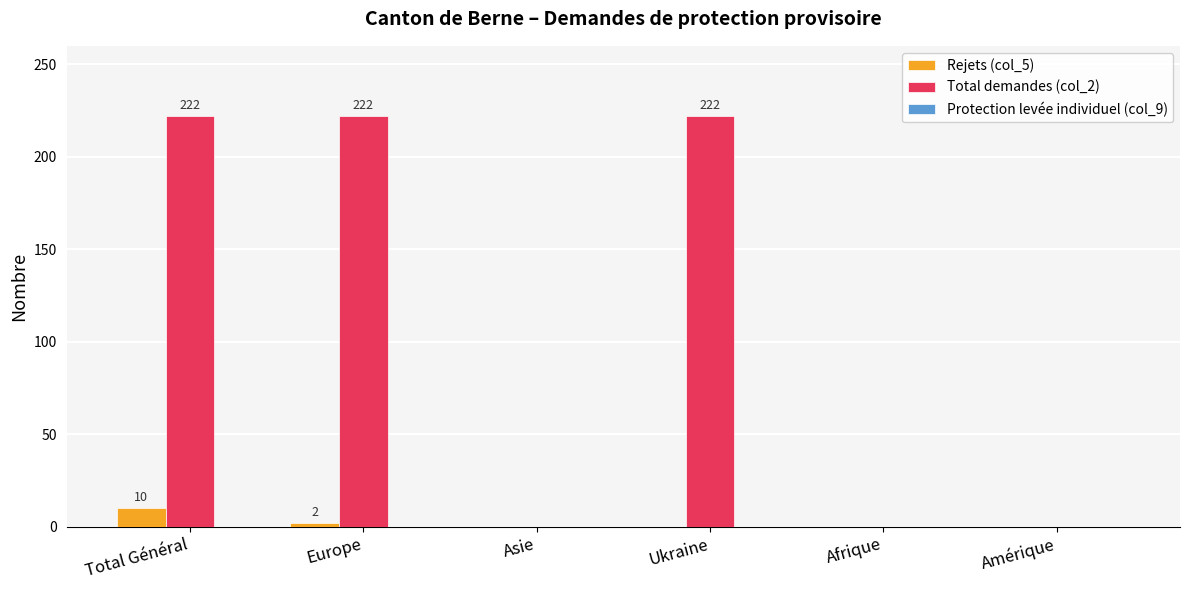

Which series has the largest total across all categories?

Total demandes (col_2)